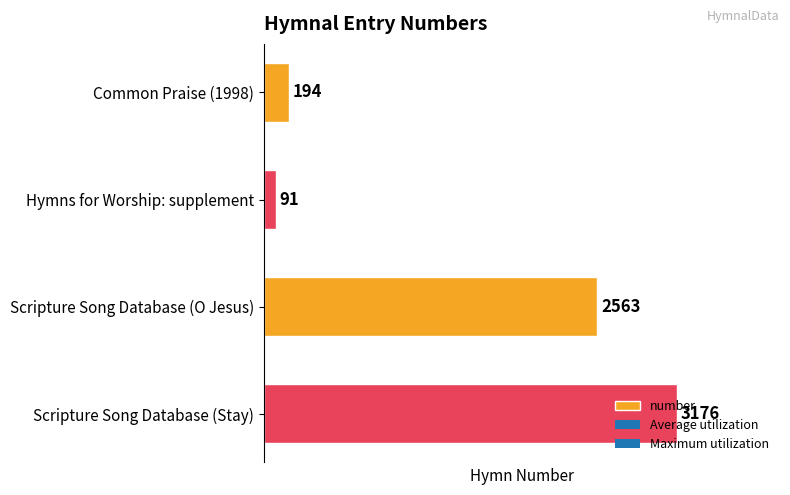

What is the label of the 4th bar from the top?

Scripture Song Database (Stay)